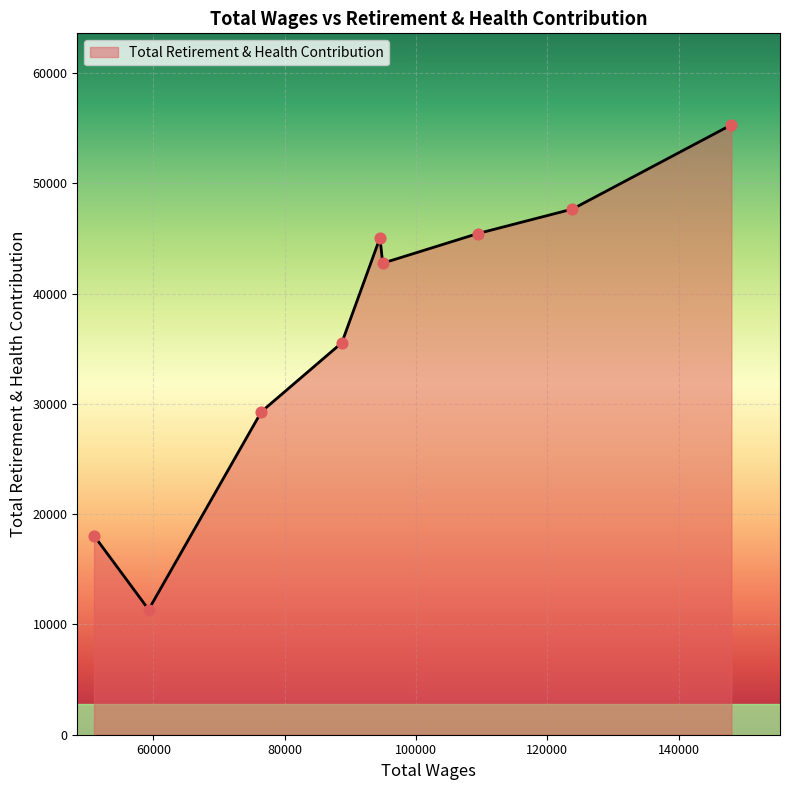

What is the greatest value displayed?

55316